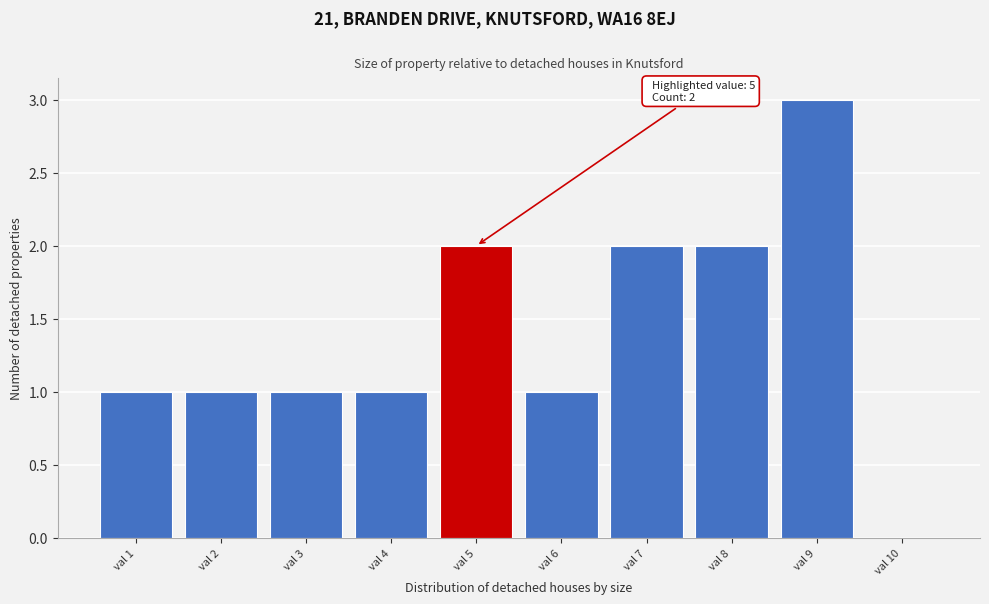

Which range on the x-axis has the tallest bar?

8.5 to 9.5